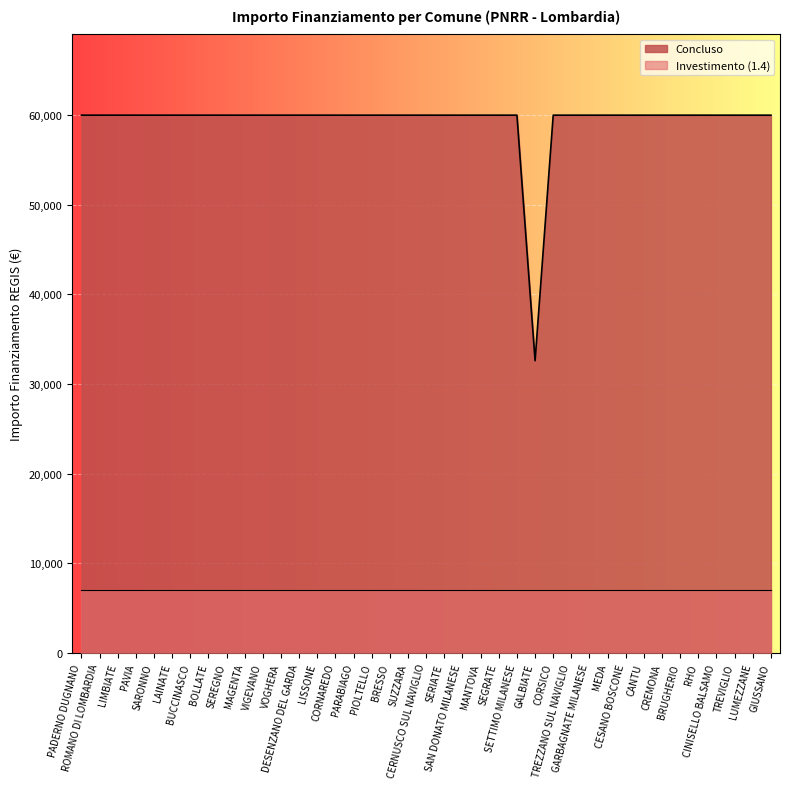

What is the average value?

59264